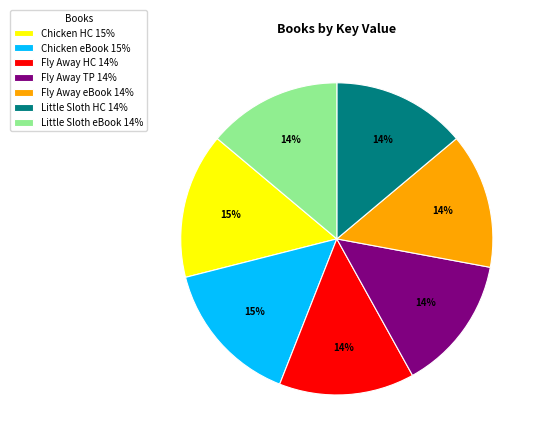

Is it true that Chicken HC 15% is 10% of the pie?

False